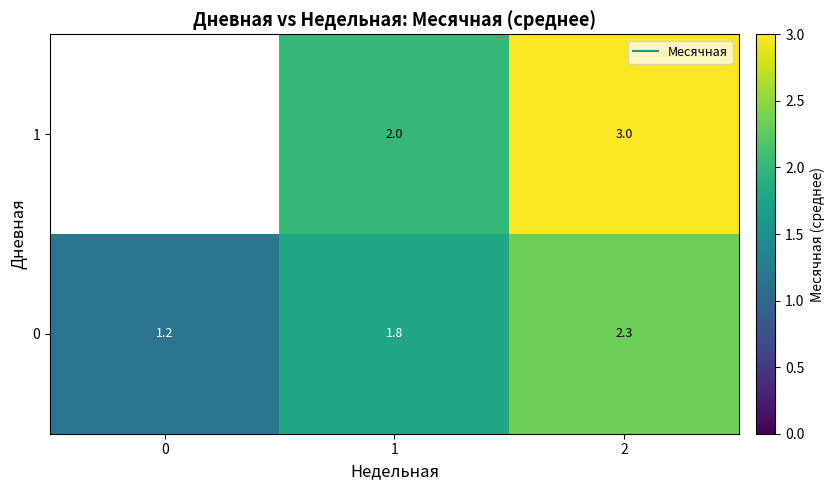

At how many categories does at least one series exceed 1?

3